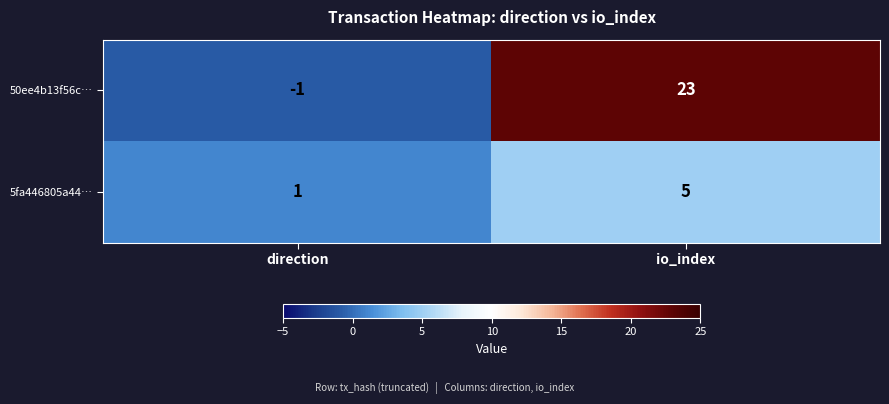

What is the difference between the 5fa446805a44… values at io_index and direction?

4